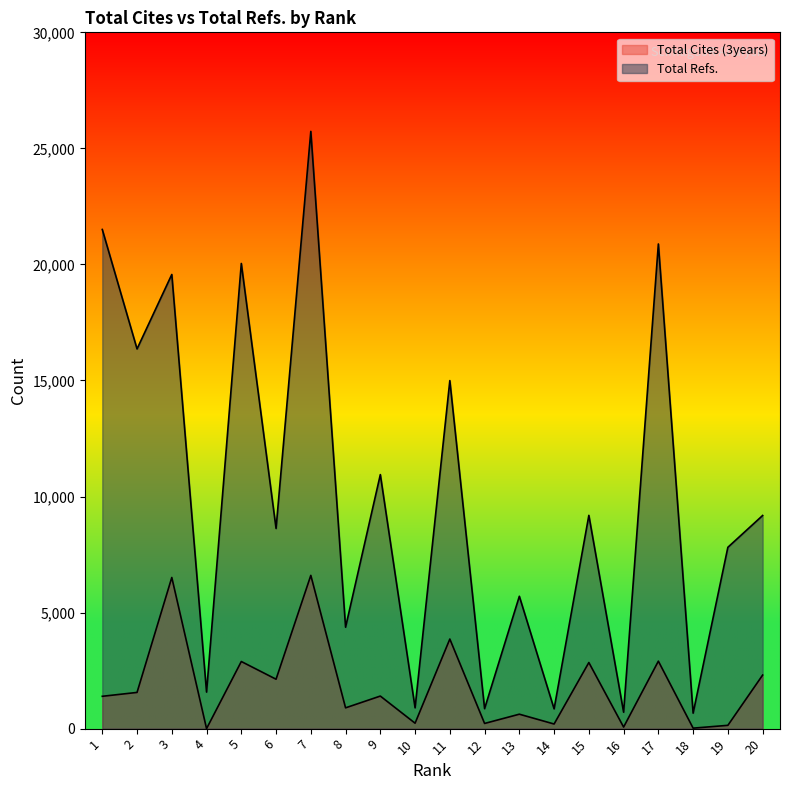

What is the total value across all series at 4?

1575